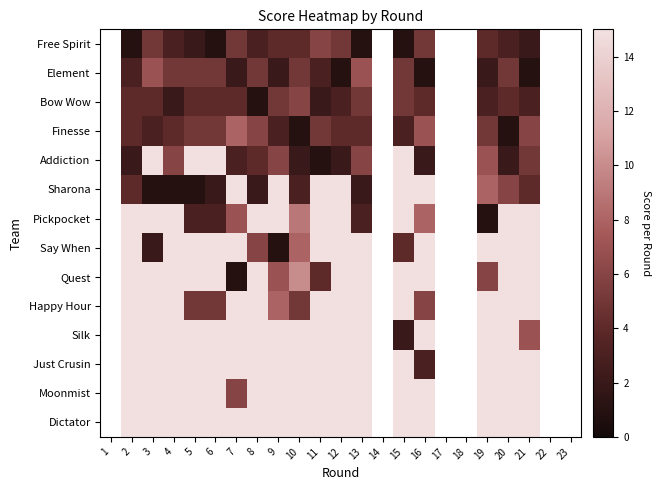

Between 5 and 16, which is larger?

16